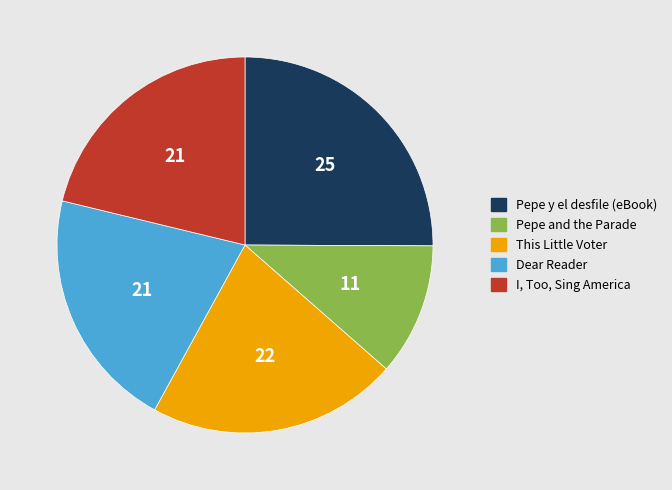

What is the largest slice in the pie chart?

Pepe y el desfile (eBook)